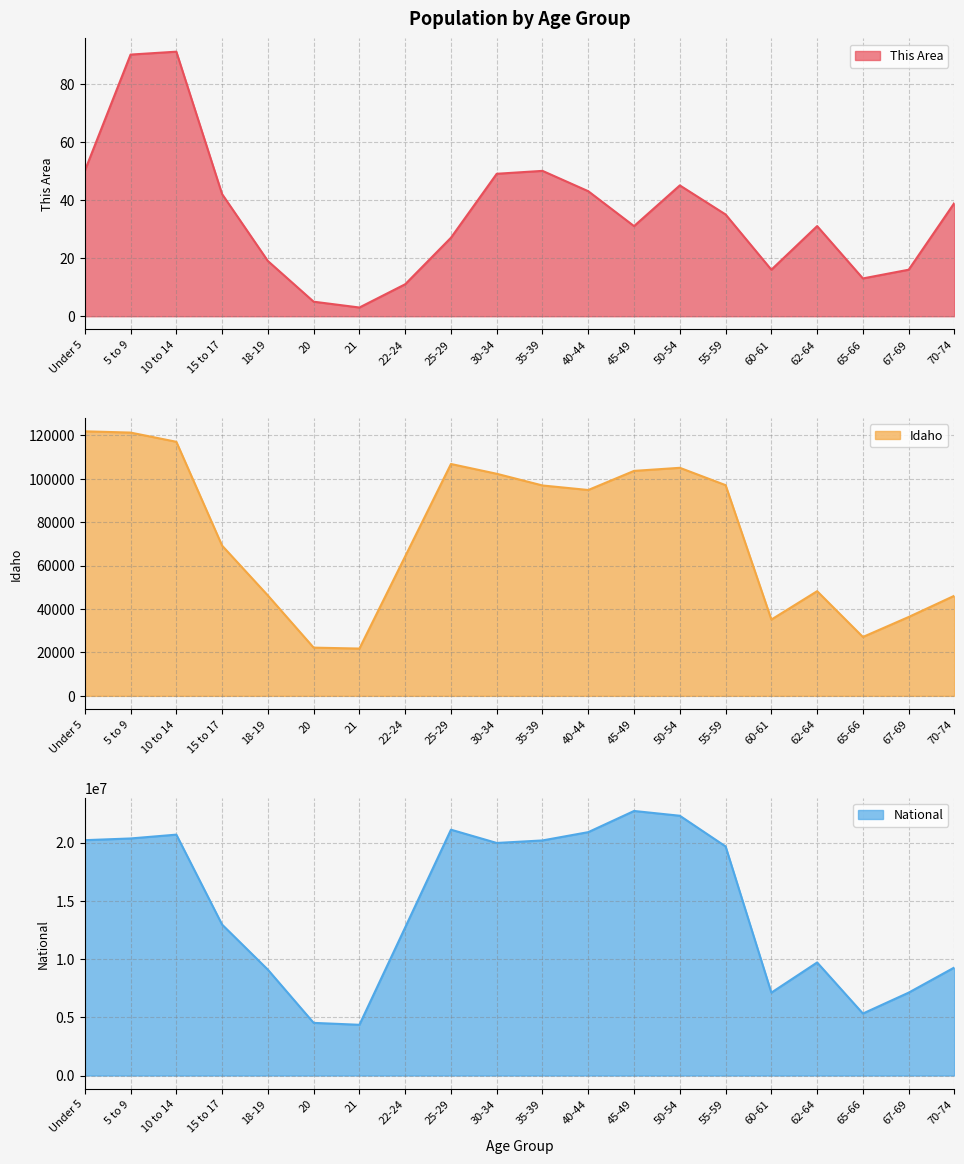

True or false: National and Idaho intersect in this chart.

False